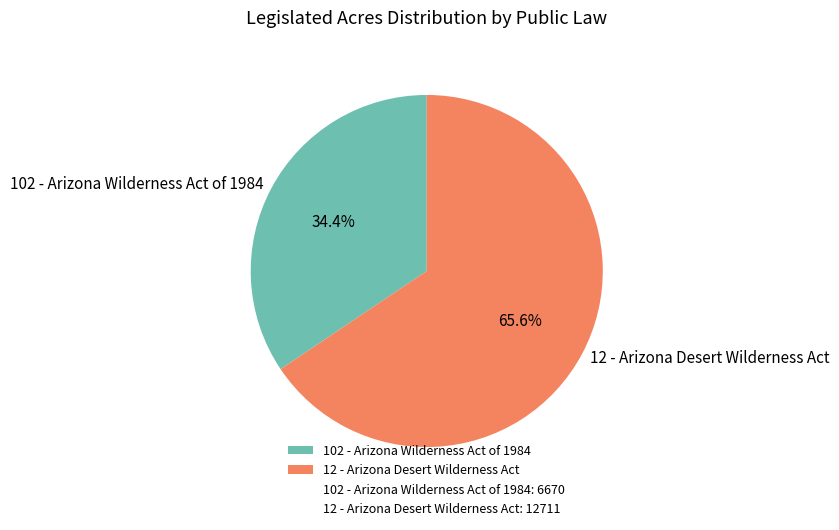

Count the number of slices in the pie.

2